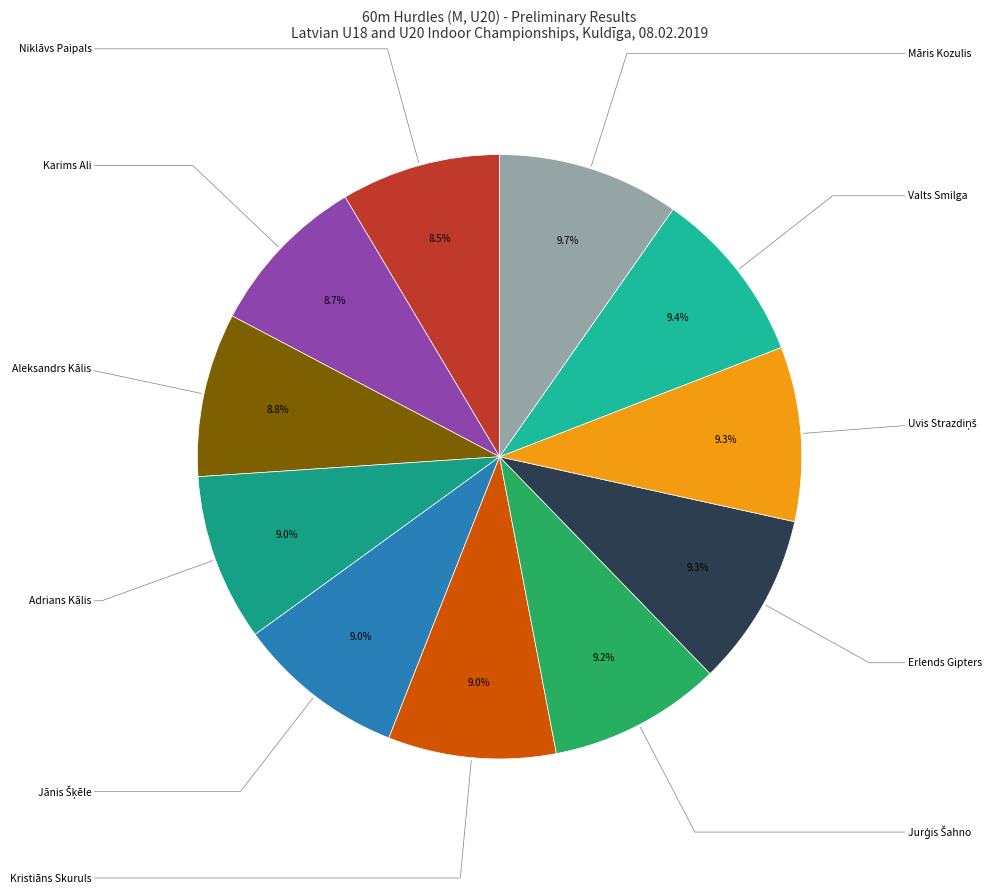

Is there any slice that represents more than half of the pie?

No